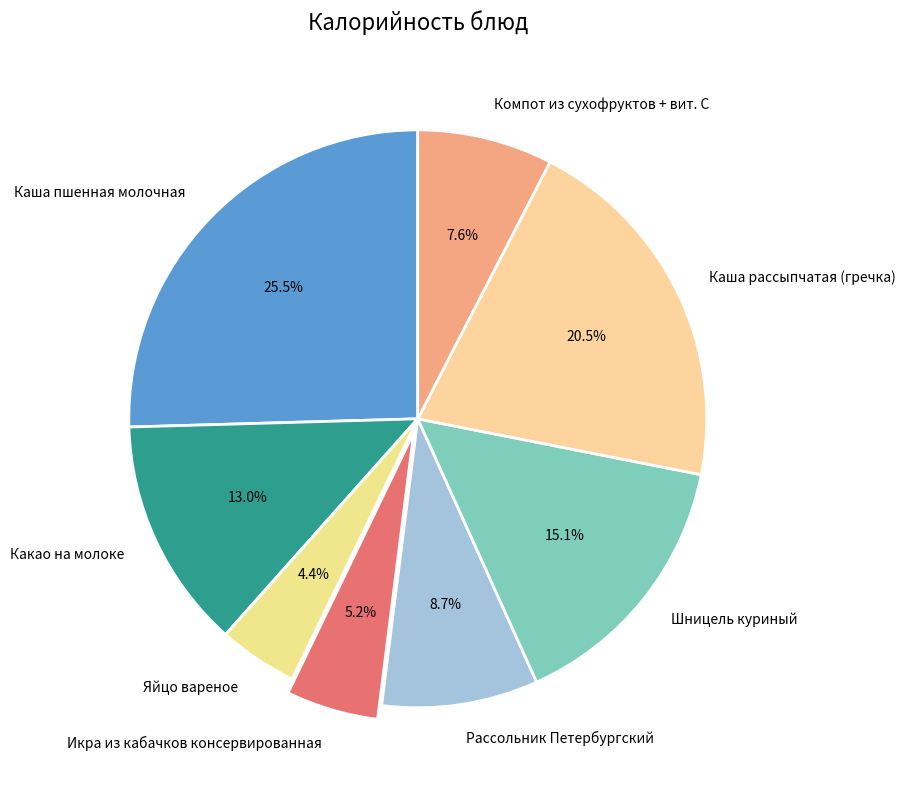

What percentage do Икра из кабачков консервированная and Рассольник Петербургский together represent?

13.9%